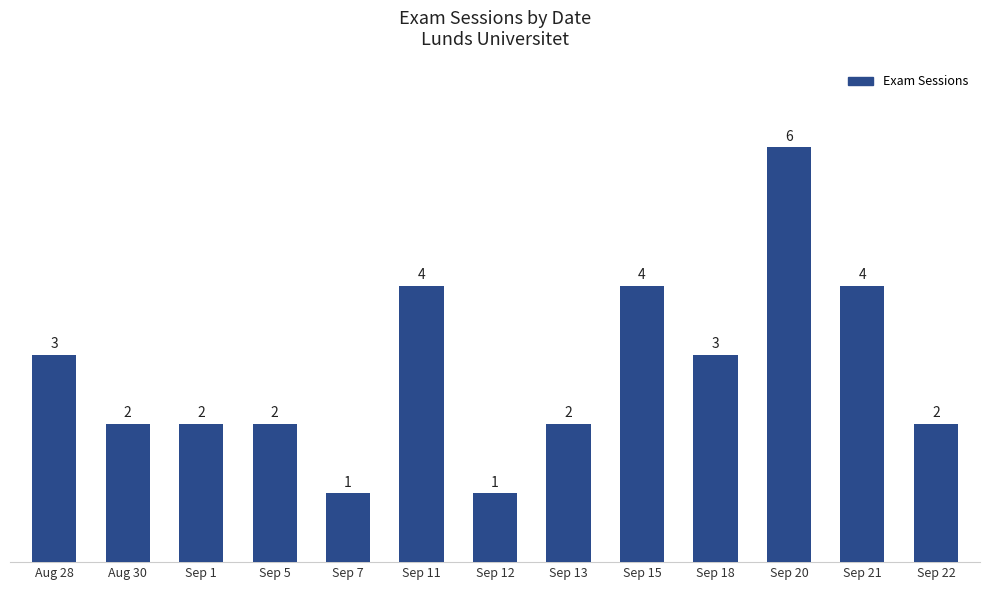

At which category does the chart reach its peak across all series?

Sep 20